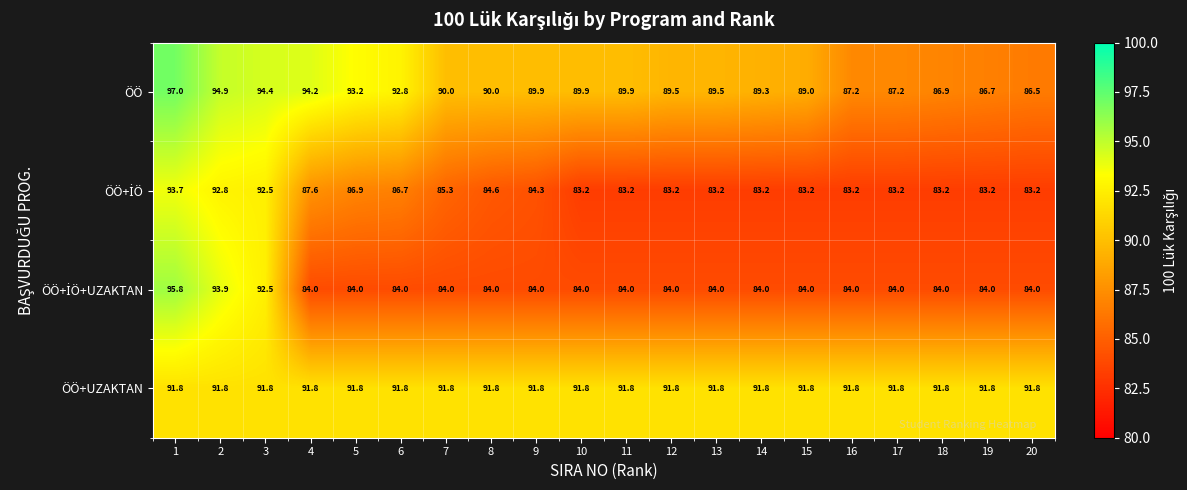

How many data points does each series have?

20